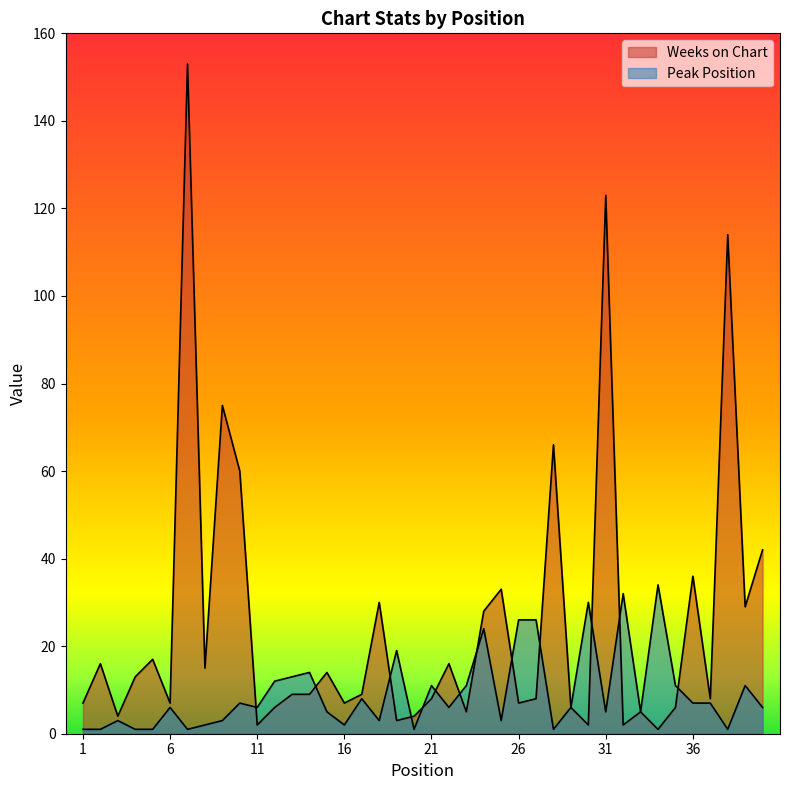

Which series has the widest spread of values?

Weeks on Chart